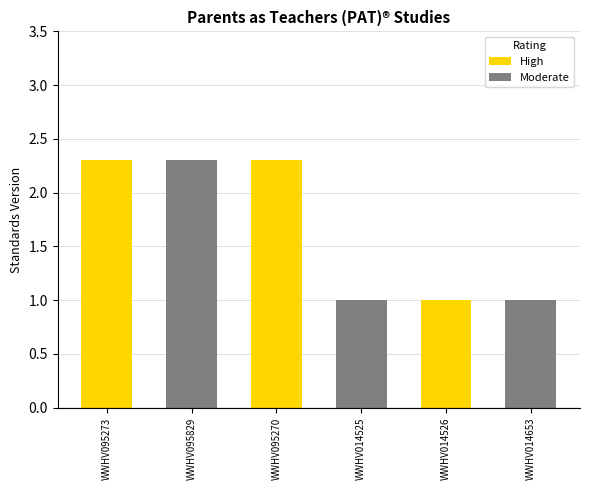

What is the value of the 3rd bar from the left?

2.3